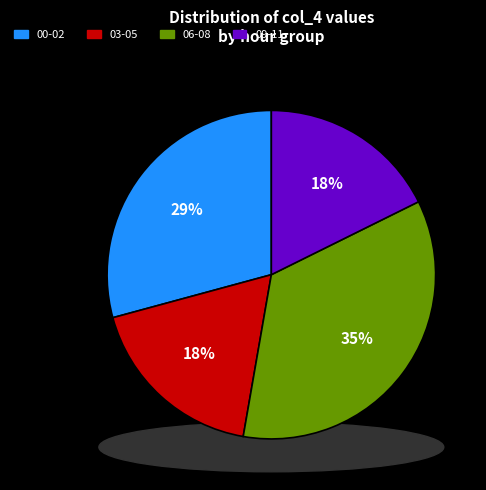

Is there any slice that represents more than half of the pie?

No